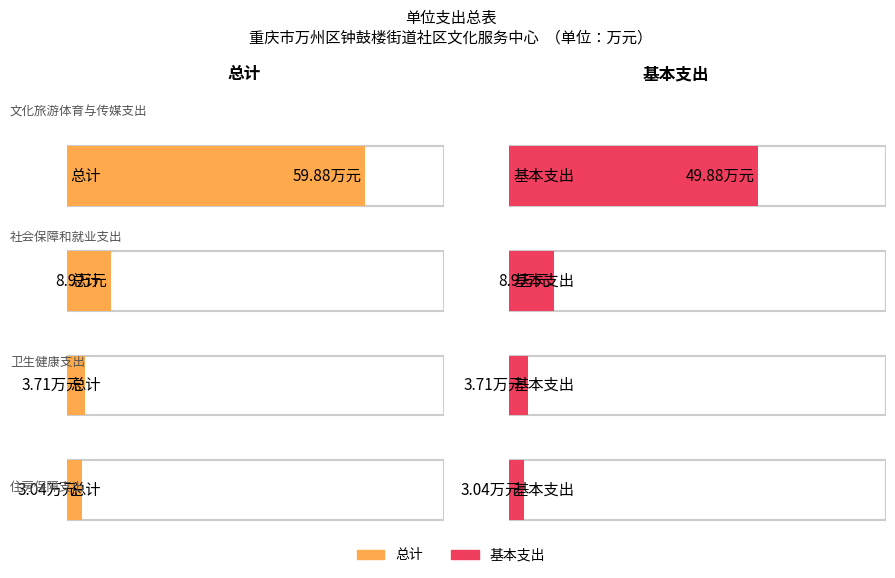

Rank the categories by 总计 value from highest to lowest.

文化旅游体育与传媒支出, 社会保障和就业支出, 卫生健康支出, 住房保障支出